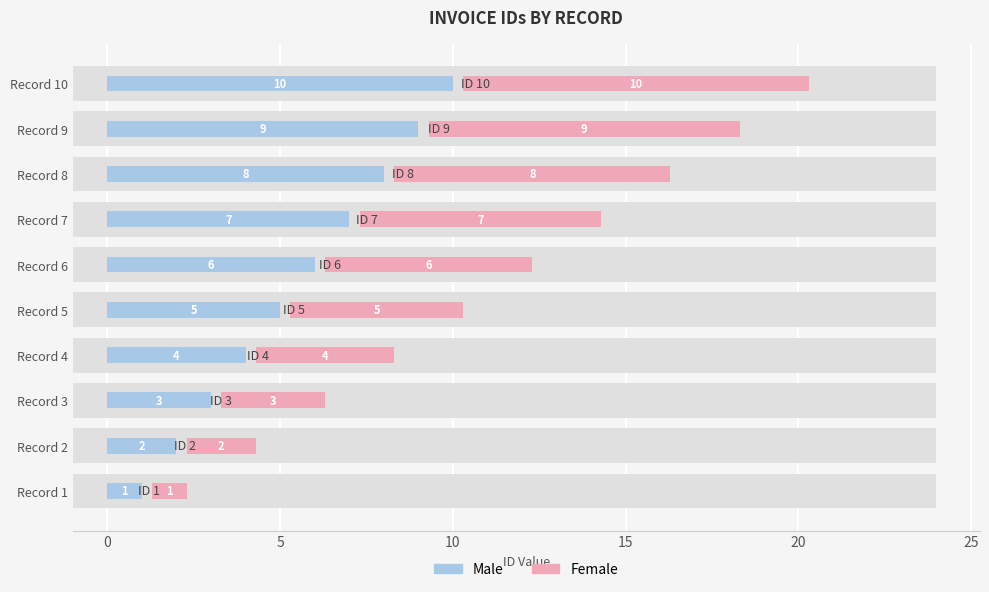

Which series has the largest total across all categories?

Male